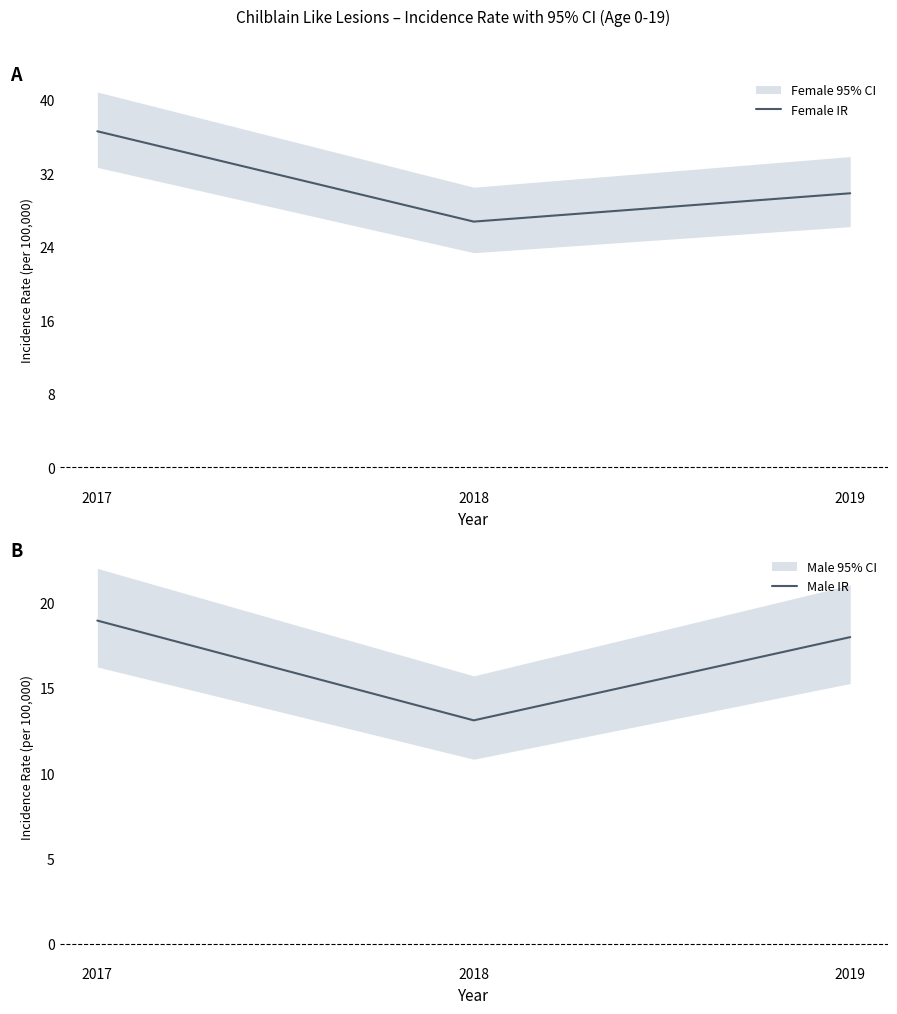

What is the difference between the highest and lowest values at 2018?

13.6